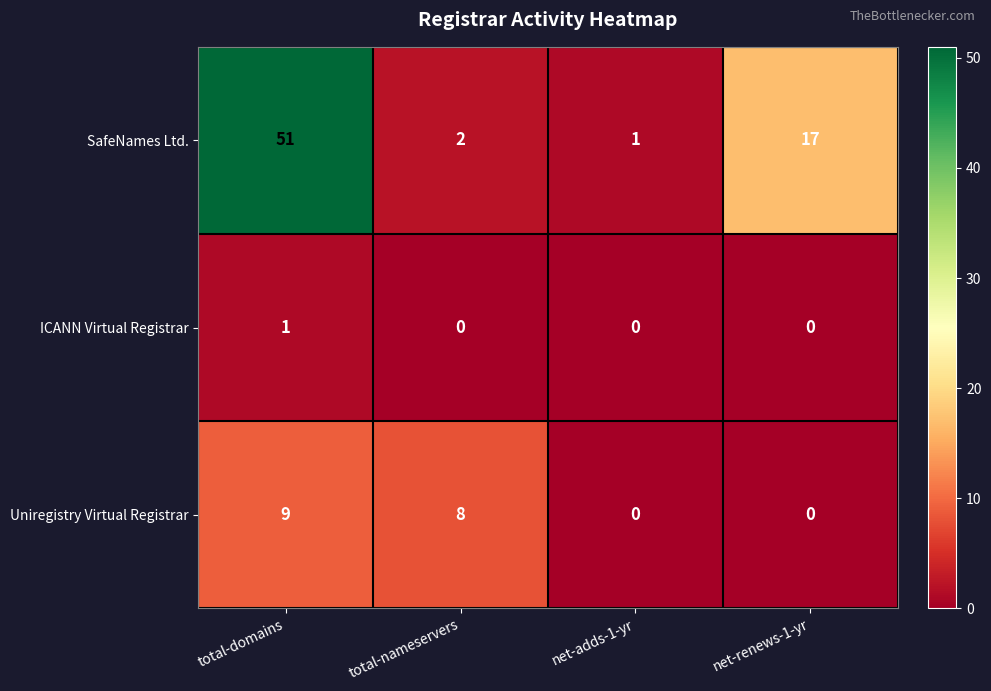

Which series has the largest range (max minus min)?

SafeNames Ltd.